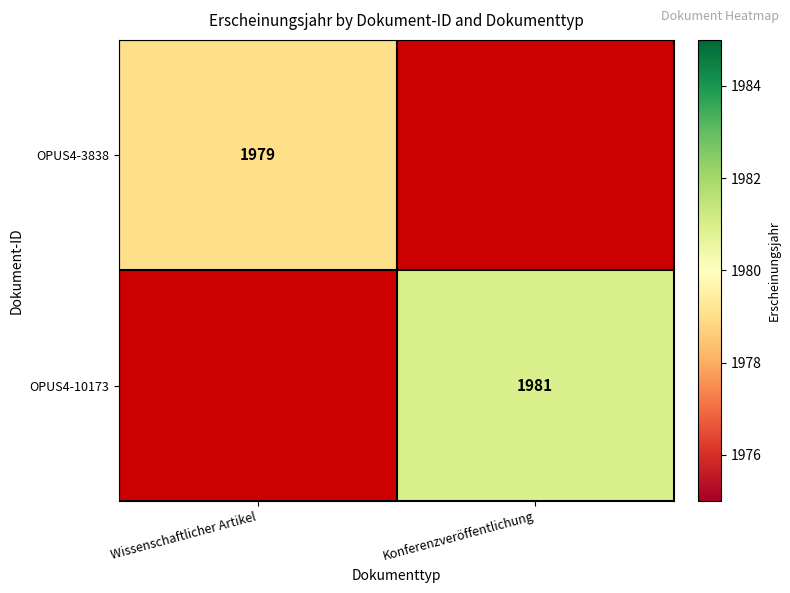

Is it true that OPUS4-10173 equals 1981 at Konferenzveröffentlichung?

True